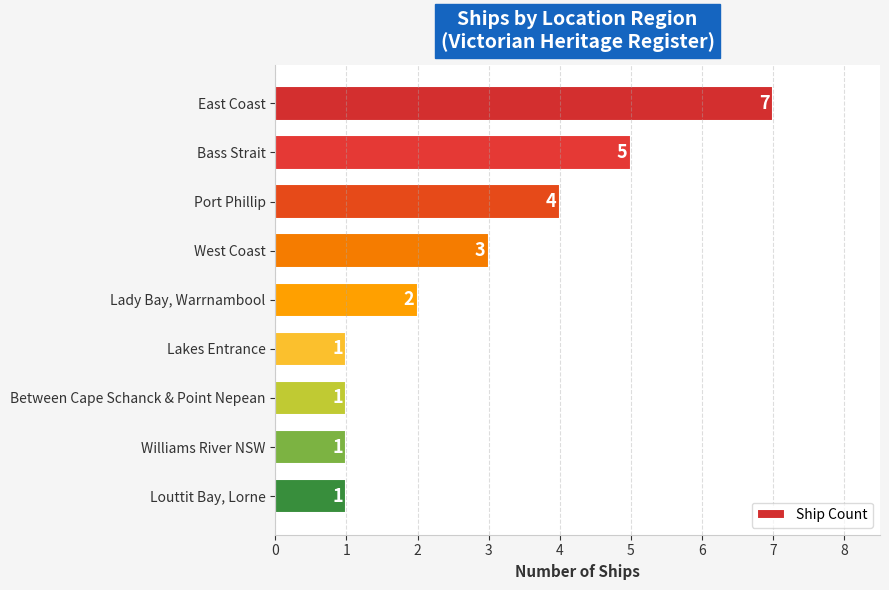

What is the label of the 3rd bar from the top?

Port Phillip